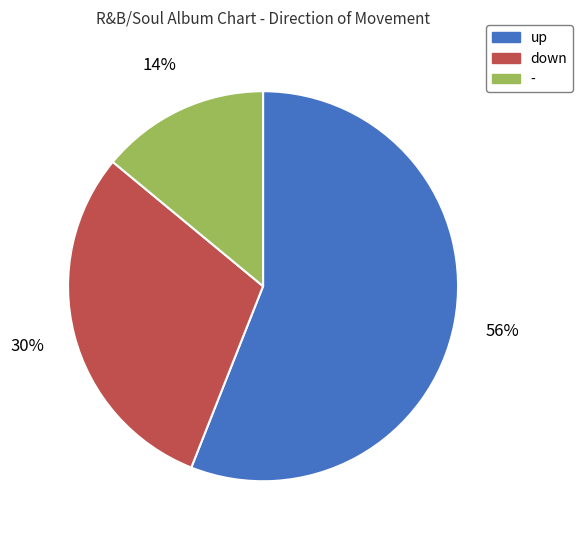

Count the number of slices in the pie.

3